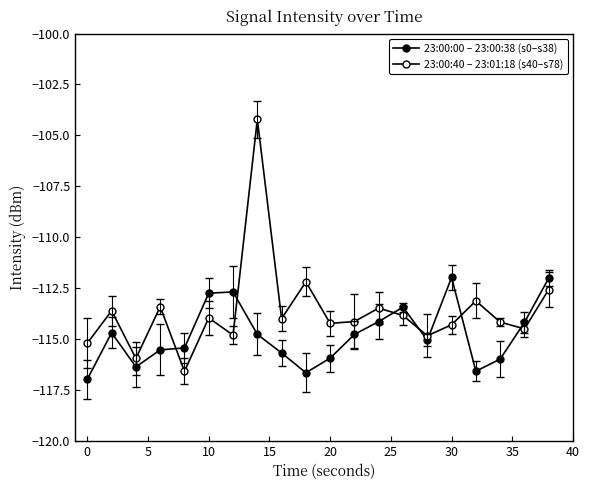

How many distinct data groups are displayed?

2